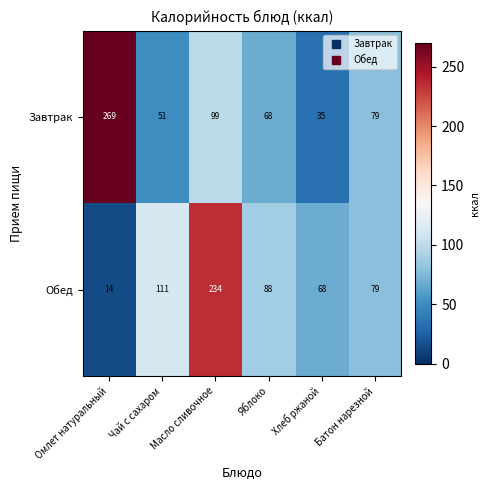

What is the total value across all series at Омлет натуральный?

283